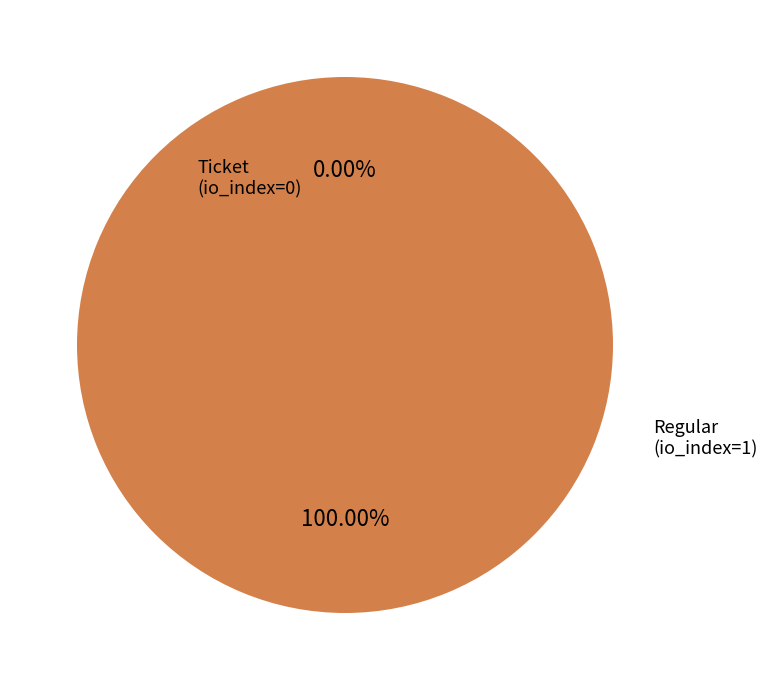

Is Ticket the majority of the pie?

No